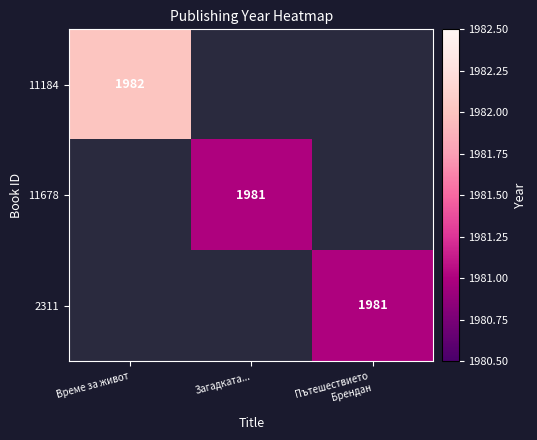

Which category has the highest value across all series?

Време за живот